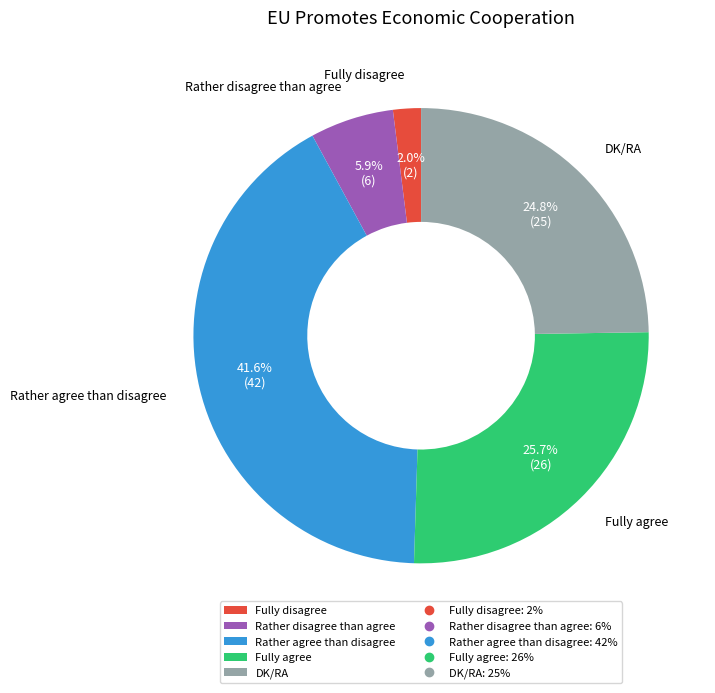

To the nearest percent, what is the average slice percentage?

20%